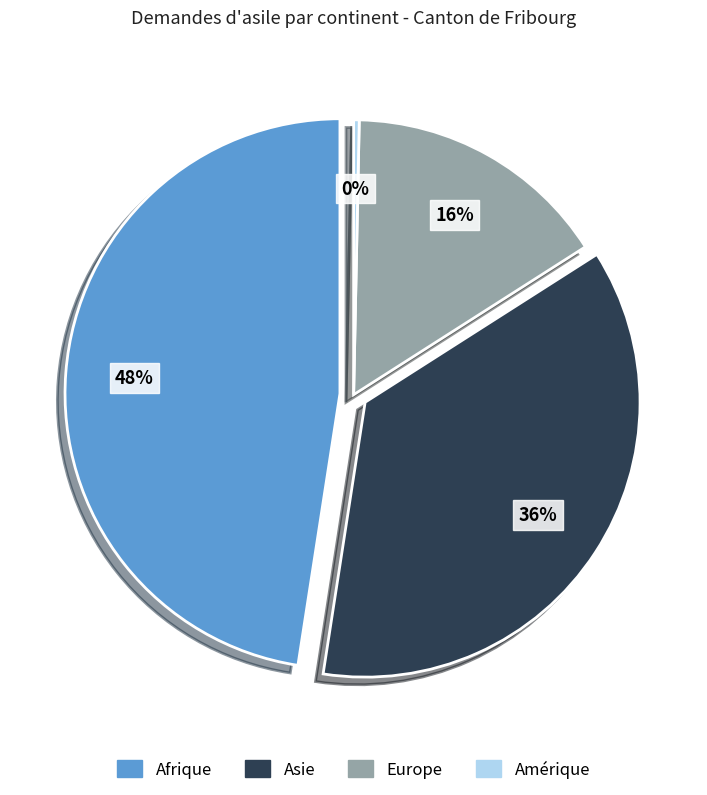

Rank the categories by value from lowest to highest.

Amérique, Europe, Asie, Afrique